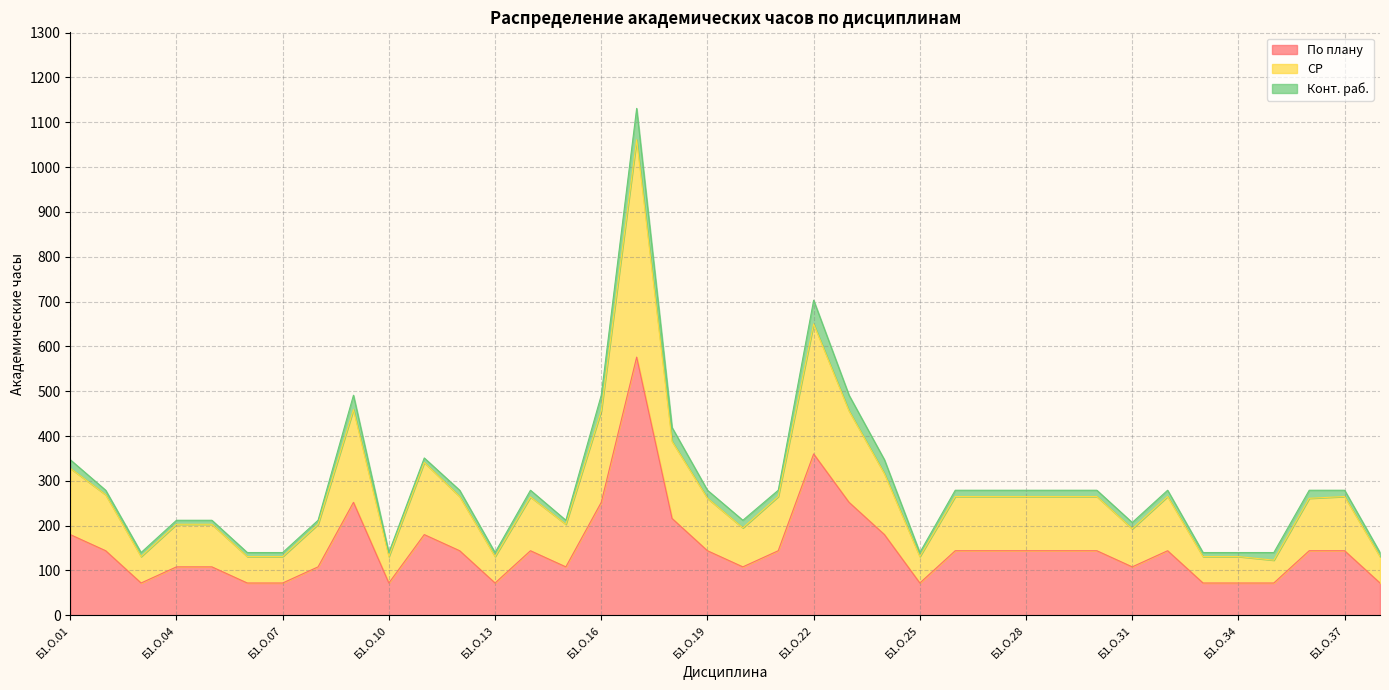

Where is По плану nearest to the value 324?

Б1.О.22